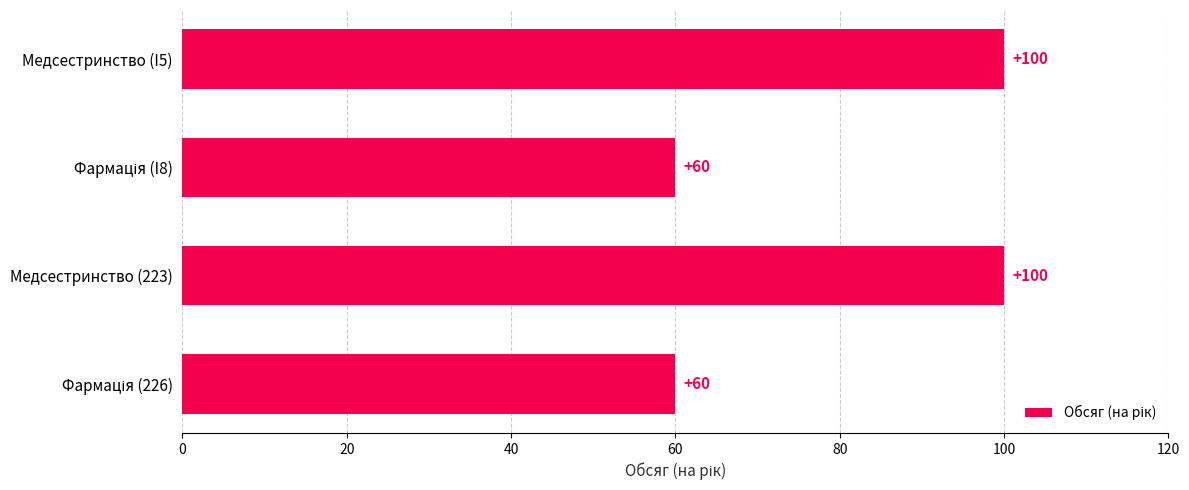

What is the difference between the maximum and minimum values?

40